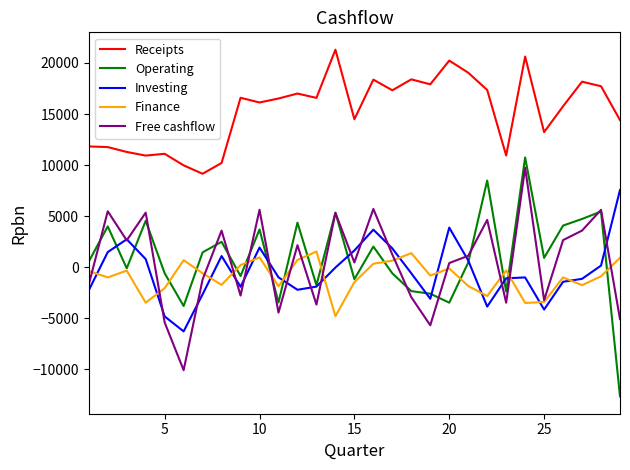

Which series has the widest spread of values?

Operating